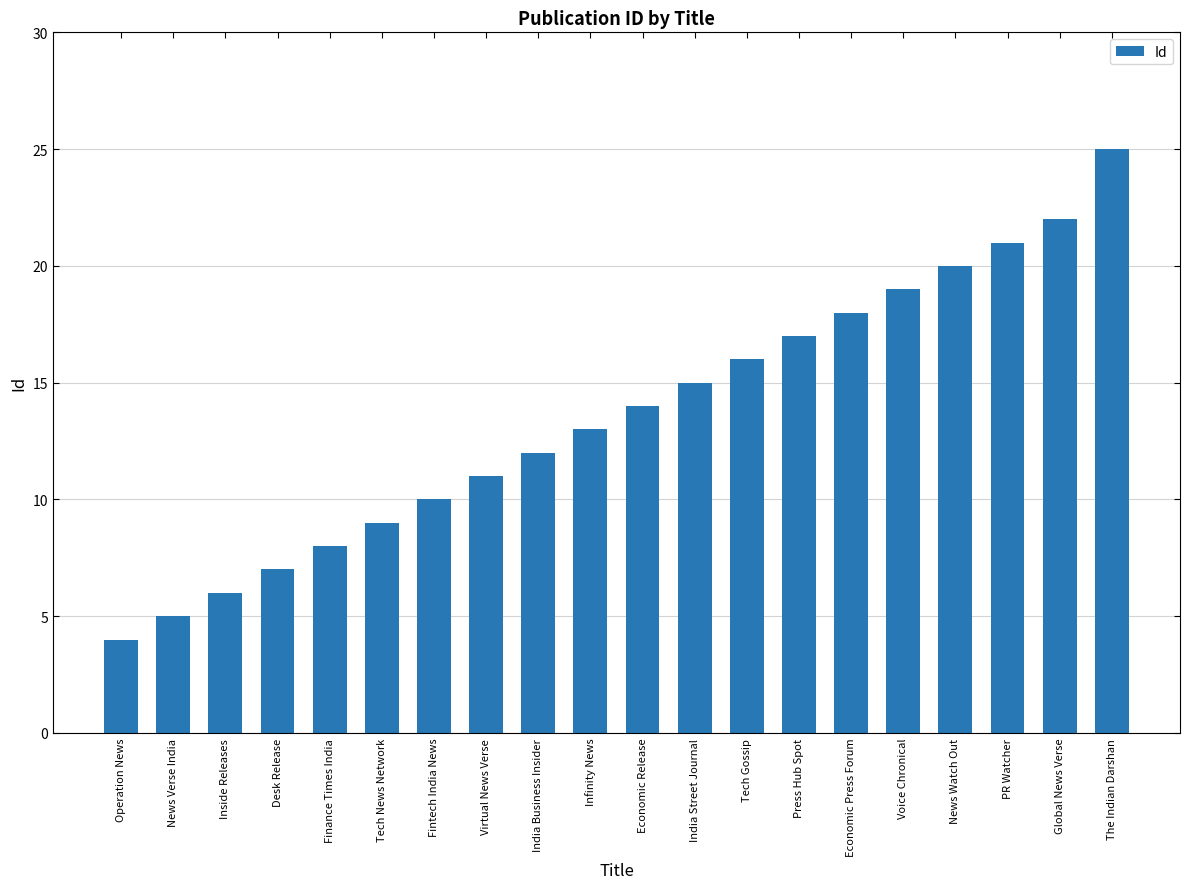

The chart shows a value of 23 at Tech Gossip. True or false?

False